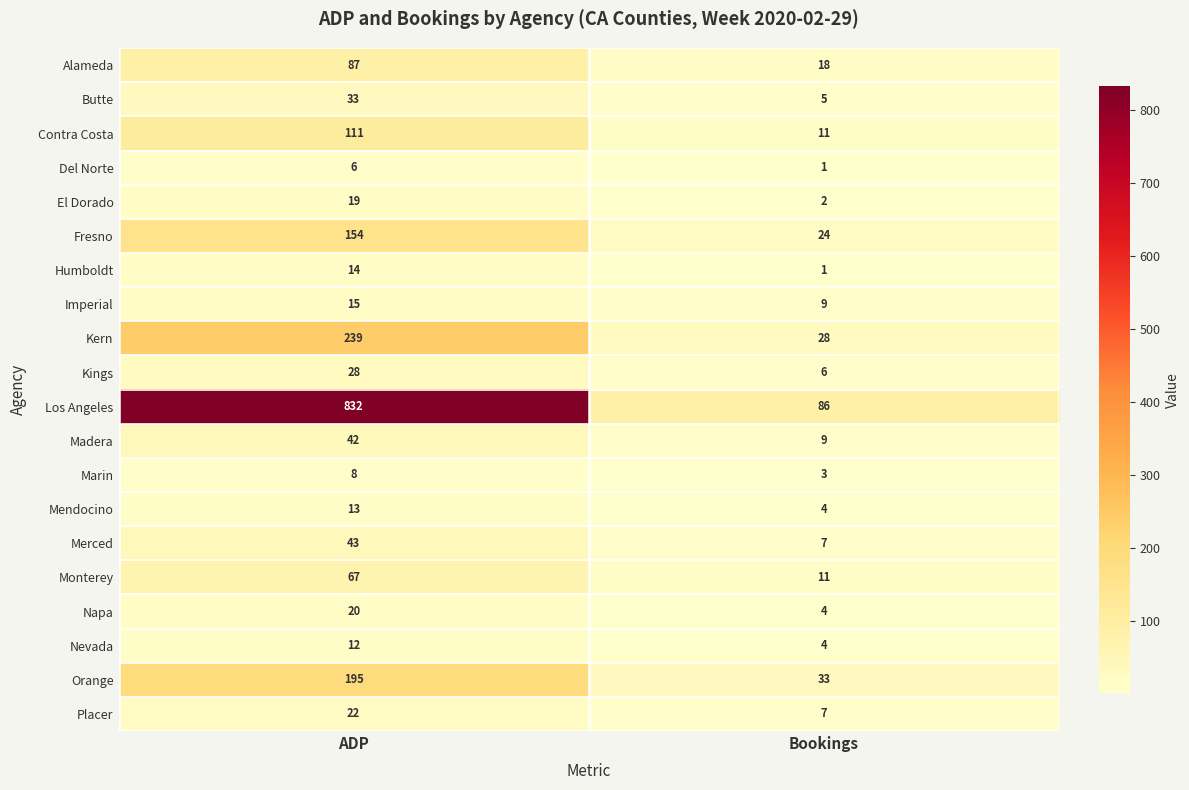

Rank the series by their maximum value, from lowest to highest.

Del Norte, Marin, Nevada, Mendocino, Humboldt, Imperial, El Dorado, Napa, Placer, Kings, Butte, Madera, Merced, Monterey, Alameda, Contra Costa, Fresno, Orange, Kern, Los Angeles